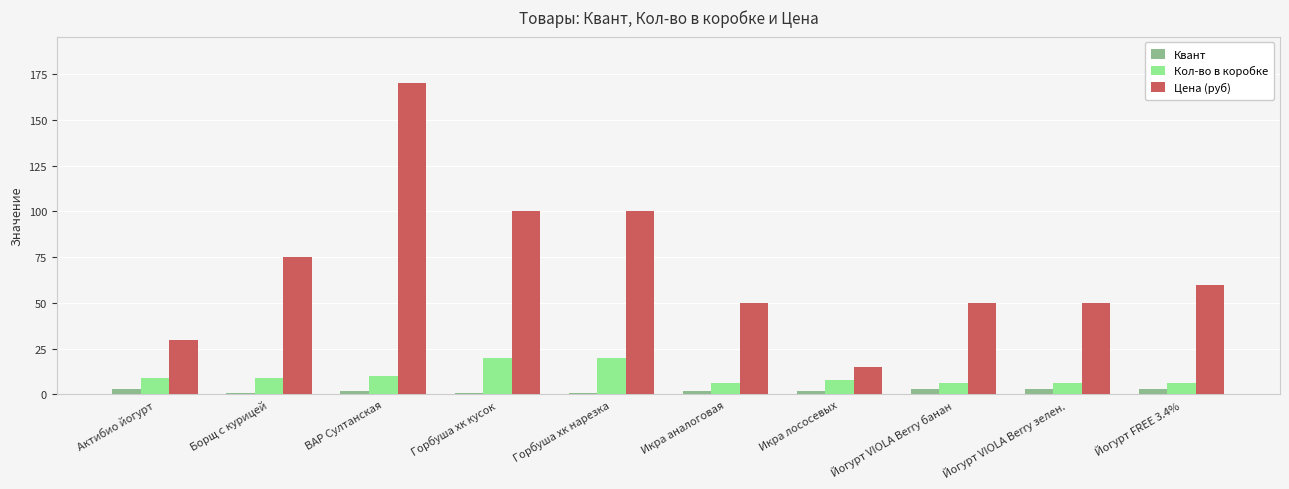

Between Борщ с курицей and Икра лососевых, which series saw the biggest shift?

Цена (руб)